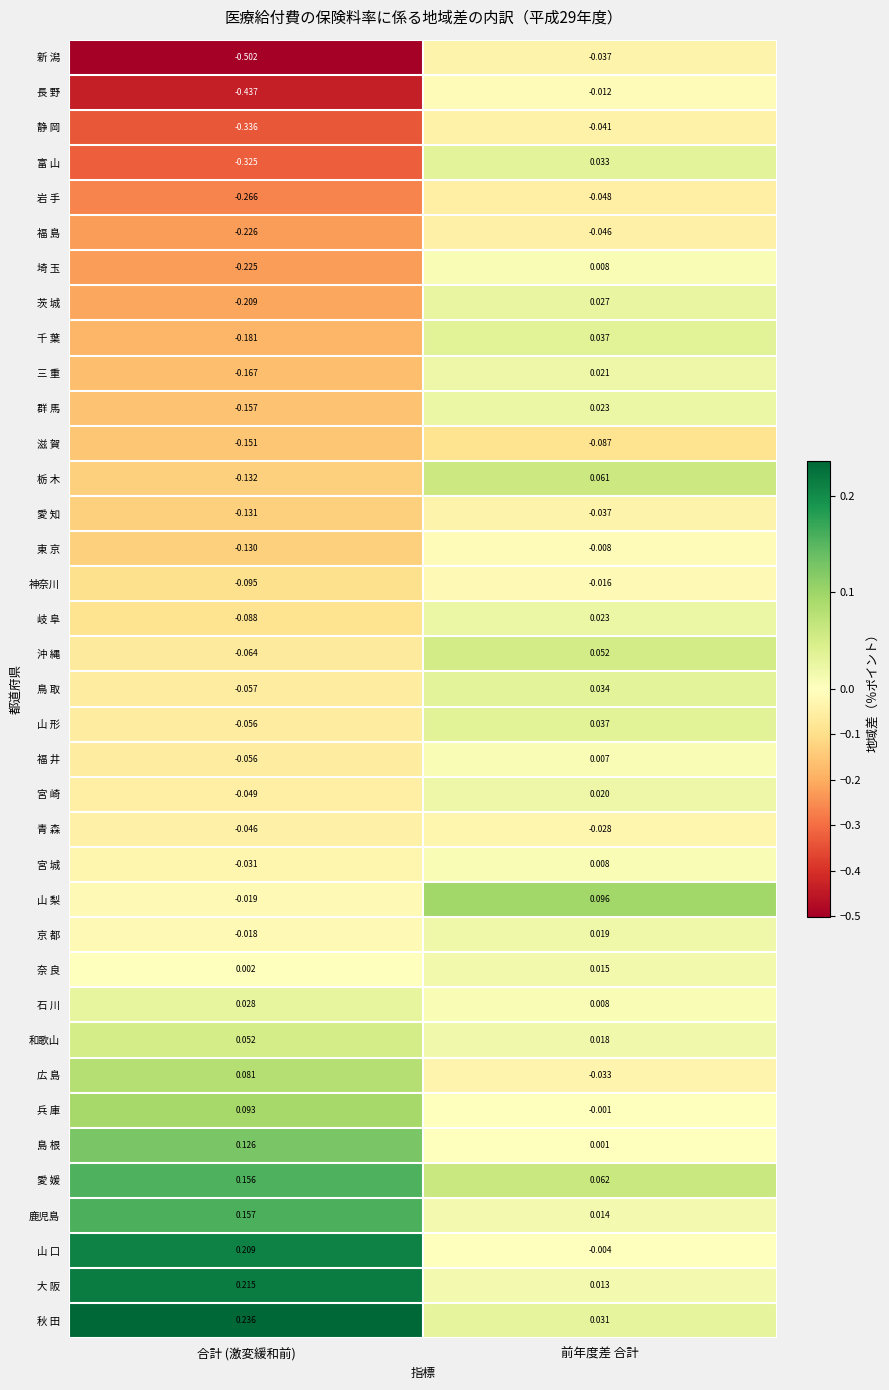

Which label corresponds to the largest value in the chart?

合計 (激変緩和前)